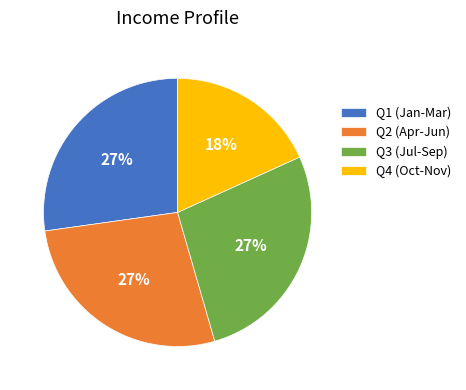

Which category has the smallest portion of the pie?

Q4 (Oct-Nov)